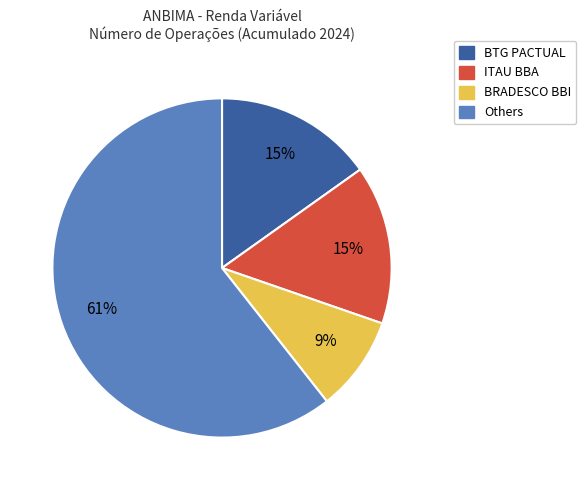

Approximately how many times larger is the value at ITAU BBA compared to BTG PACTUAL?

1.0